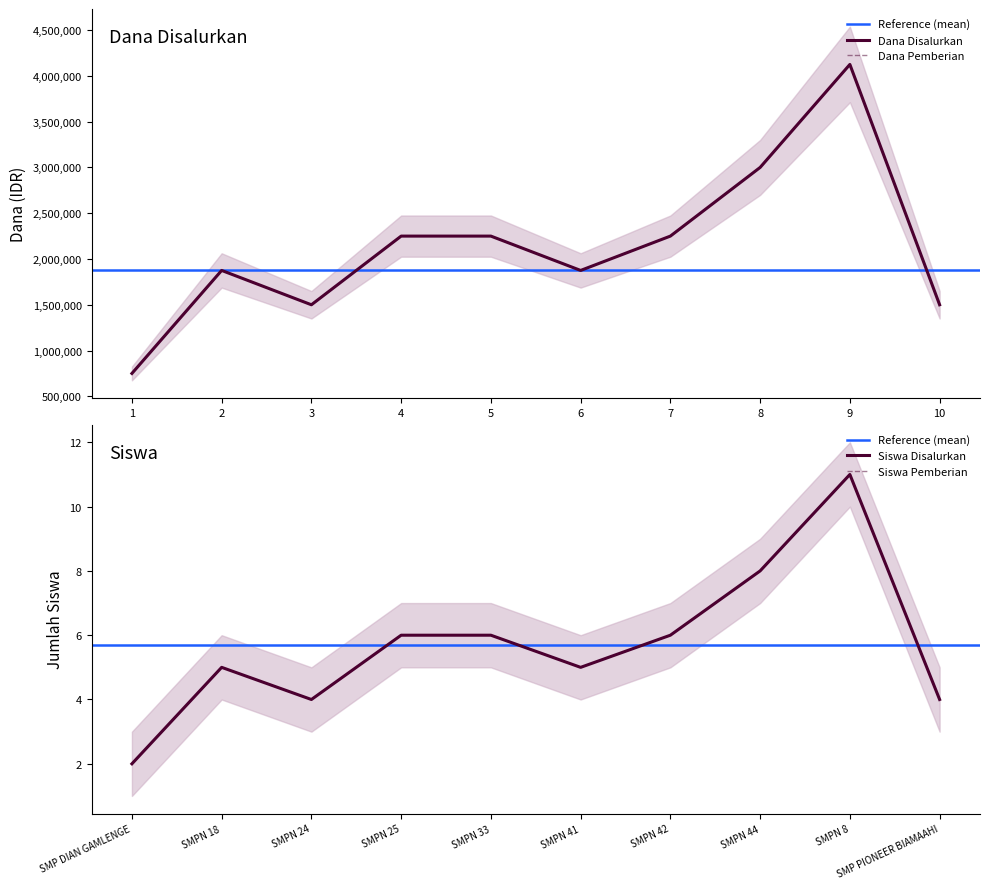

True or false: Siswa Disalurkan has a value of 6 at SMPN 25.

True